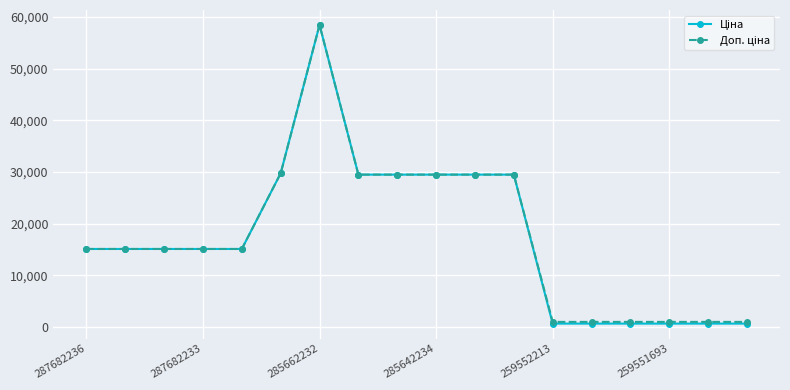

At how many categories does at least one series exceed 4818?

12